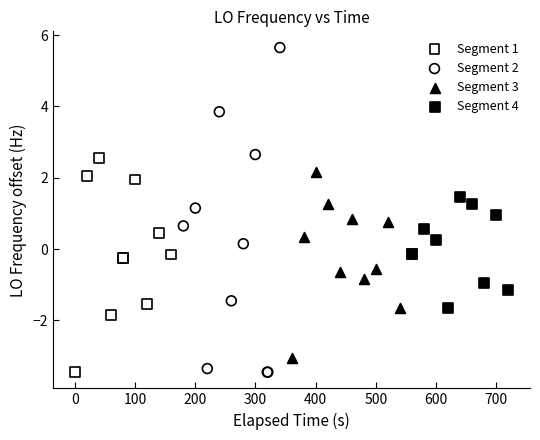

Which series has the widest spread of Y values?

Segment 2